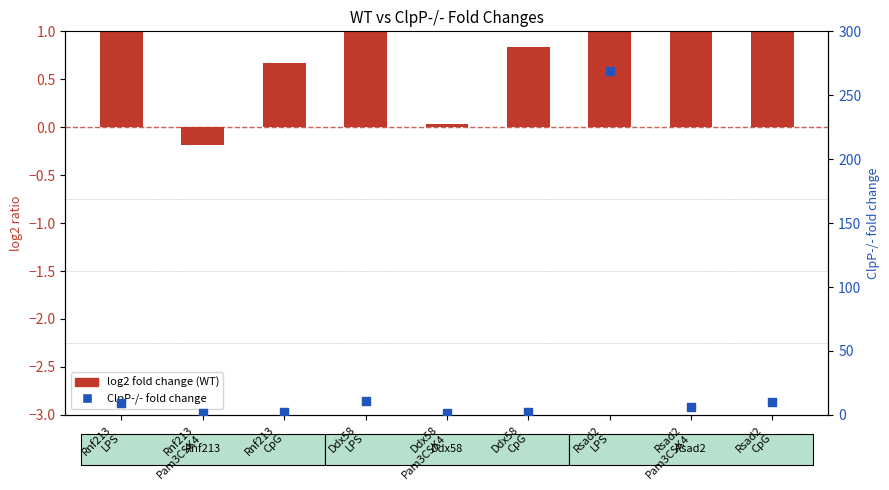

Which series has the largest total across all categories?

ClpP-/- fold change